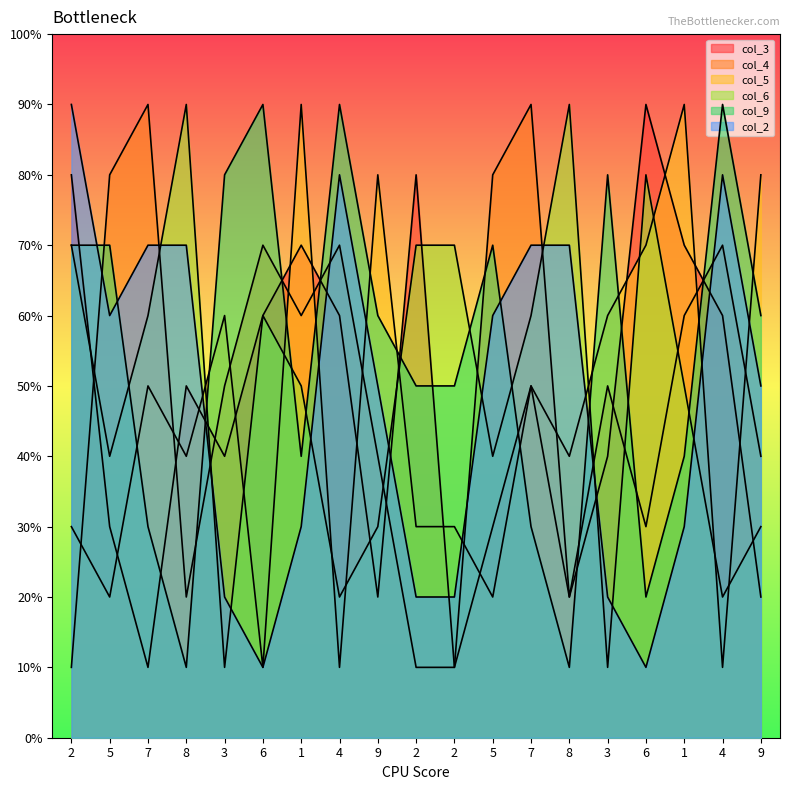

Which series has the largest range (max minus min)?

col_3